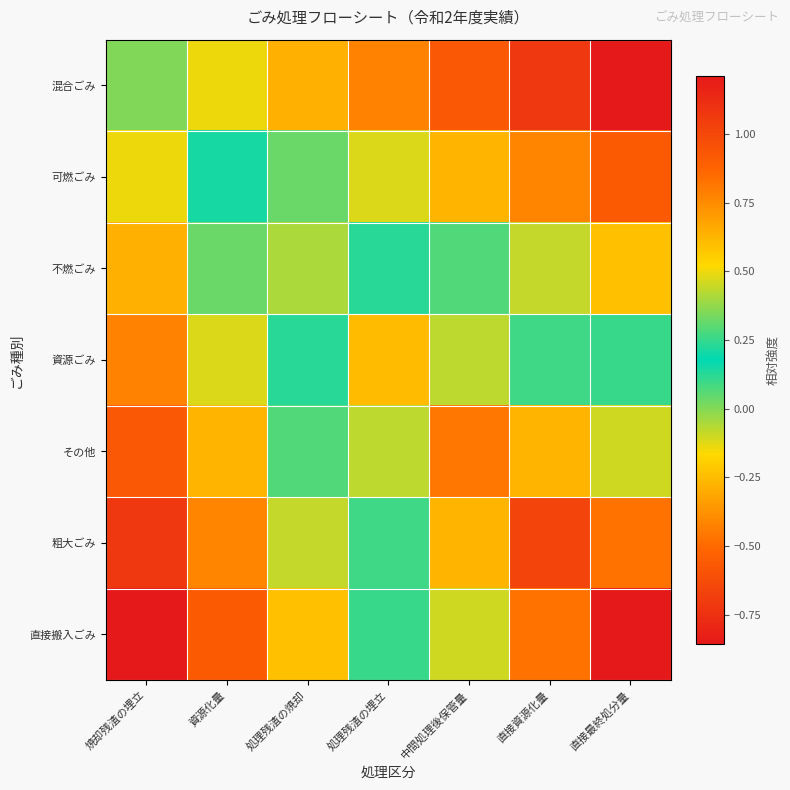

Reading right to left, transcribe all the data shown in this chart.

混合ごみ: 直接最終処分量=-0.9	直接資源化量=-0.7	中間処理後保管量=-0.6	処理残渣の埋立=-0.4	処理残渣の焼却=-0.3	資源化量=-0.1	焼却残渣の埋立=0.0
可燃ごみ: 直接最終処分量=-0.6	直接資源化量=-0.4	中間処理後保管量=-0.3	処理残渣の埋立=-0.1	処理残渣の焼却=0.0	資源化量=0.2	焼却残渣の埋立=-0.1
不燃ごみ: 直接最終処分量=-0.2	直接資源化量=-0.1	中間処理後保管量=0.1	処理残渣の埋立=0.2	処理残渣の焼却=0.4	資源化量=0.0	焼却残渣の埋立=-0.3
資源ごみ: 直接最終処分量=0.1	直接資源化量=0.3	中間処理後保管量=0.4	処理残渣の埋立=0.6	処理残渣の焼却=0.2	資源化量=-0.1	焼却残渣の埋立=-0.4
その他: 直接最終処分量=0.5	直接資源化量=0.6	中間処理後保管量=0.8	処理残渣の埋立=0.4	処理残渣の焼却=0.1	資源化量=-0.3	焼却残渣の埋立=-0.6
粗大ごみ: 直接最終処分量=0.8	直接資源化量=1.0	中間処理後保管量=0.6	処理残渣の埋立=0.3	処理残渣の焼却=-0.1	資源化量=-0.4	焼却残渣の埋立=-0.7
直接搬入ごみ: 直接最終処分量=1.2	直接資源化量=0.8	中間処理後保管量=0.5	処理残渣の埋立=0.1	処理残渣の焼却=-0.2	資源化量=-0.6	焼却残渣の埋立=-0.9